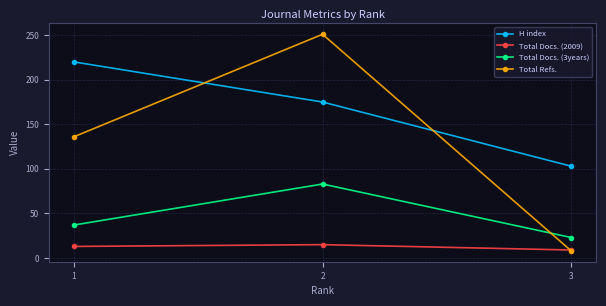

The H index series shows 220 at 1. True or false?

True